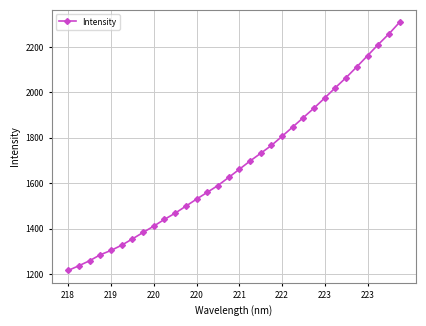

What is the greatest value displayed?

2309.0